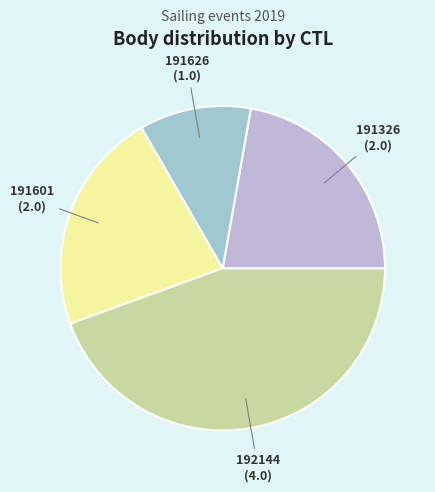

Between 192144 and 191626, which is larger?

192144